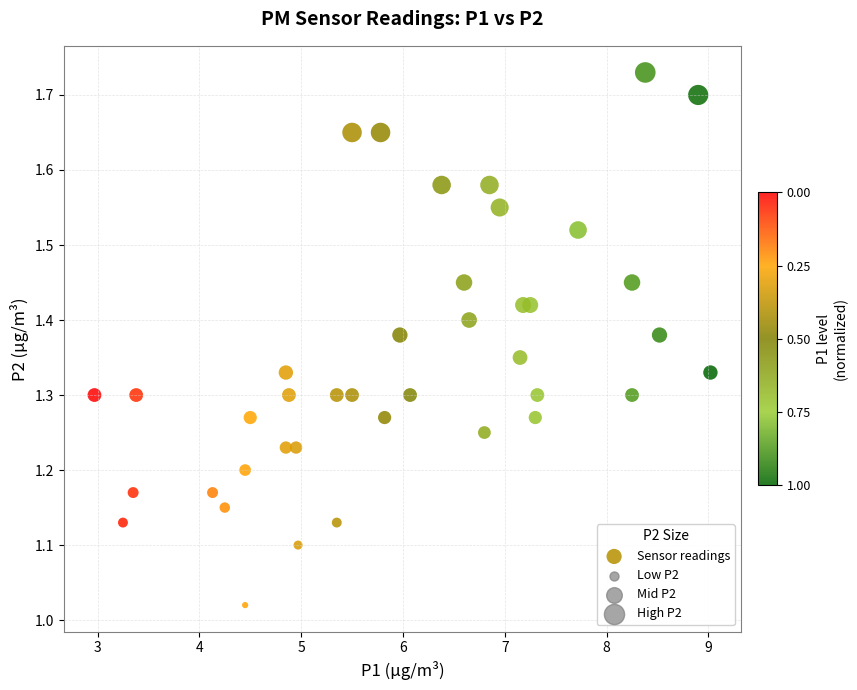

What is the range of Y values (max minus min)?

0.7